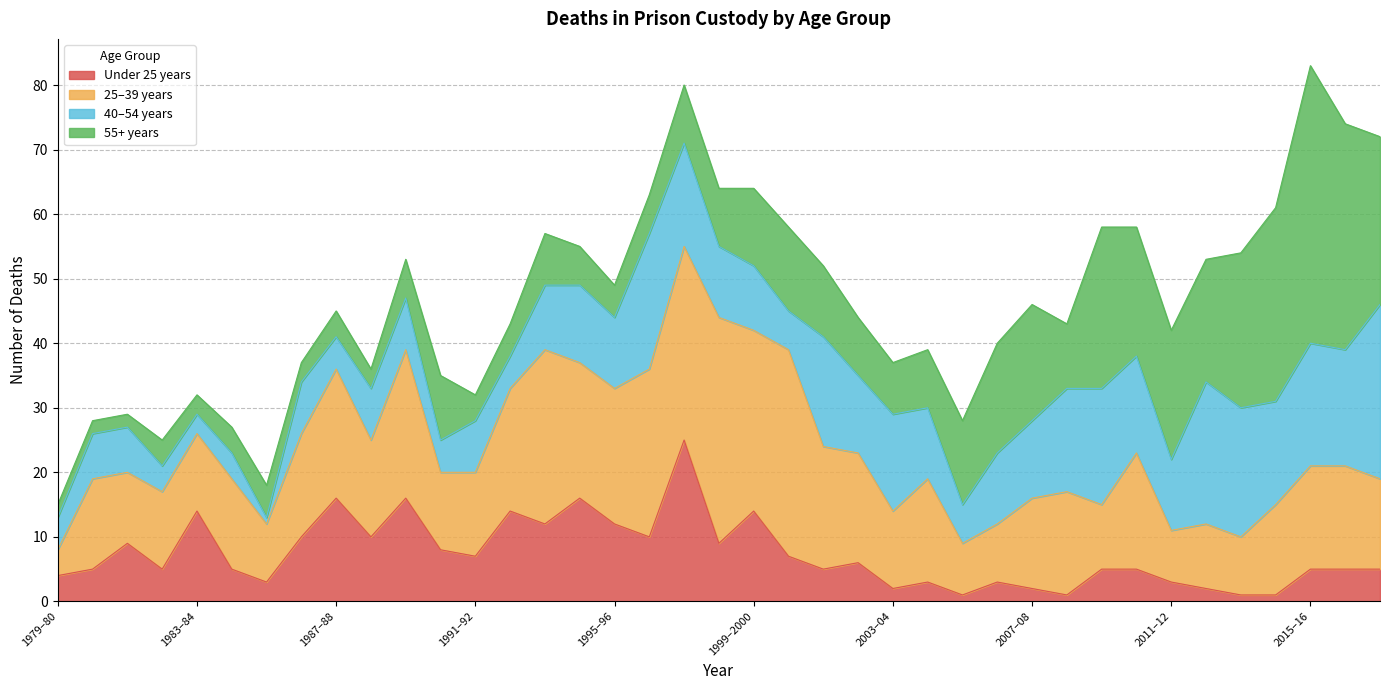

True or false: 55+ years has a value of 15 at 1997–98.

False